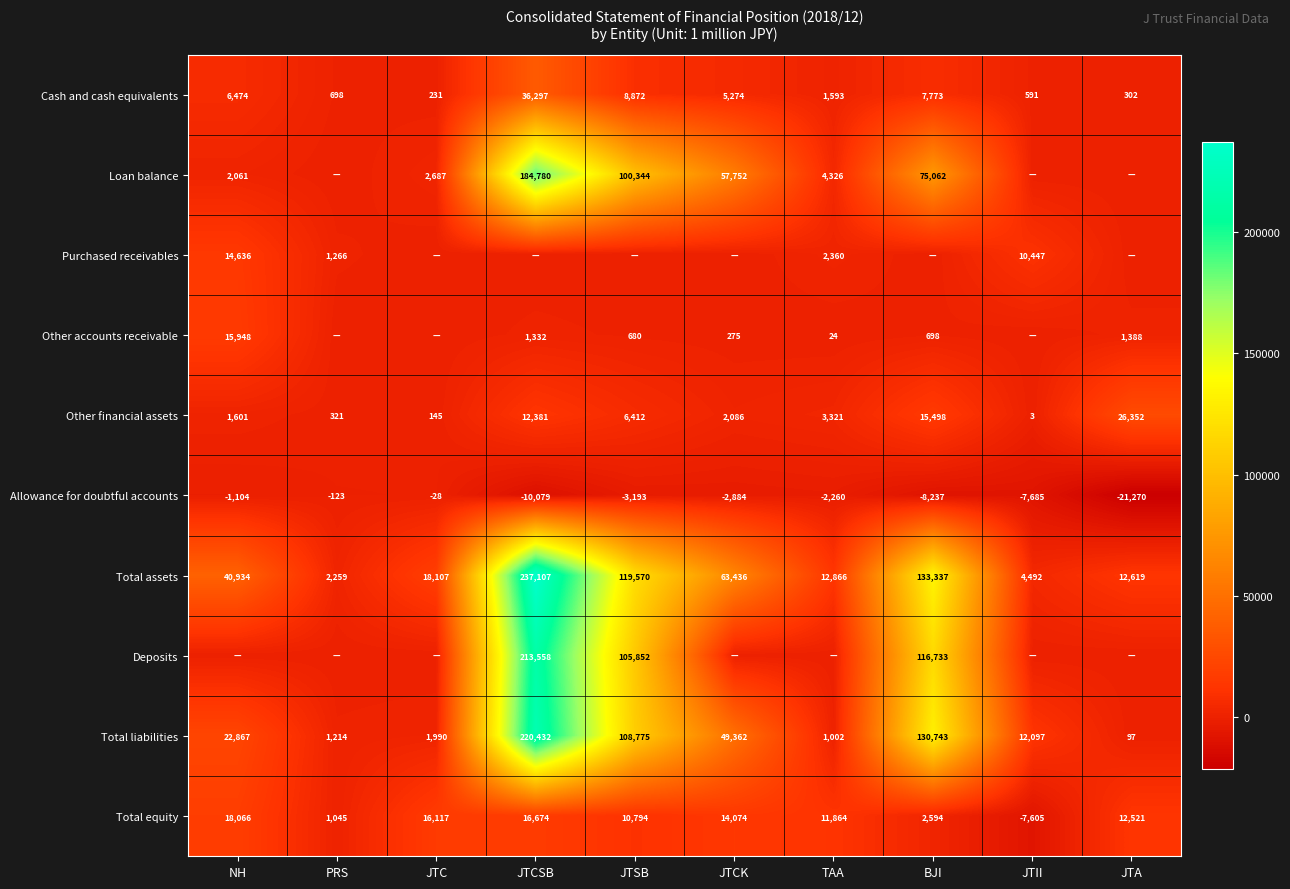

What is the total value across all series at BJI?

474201